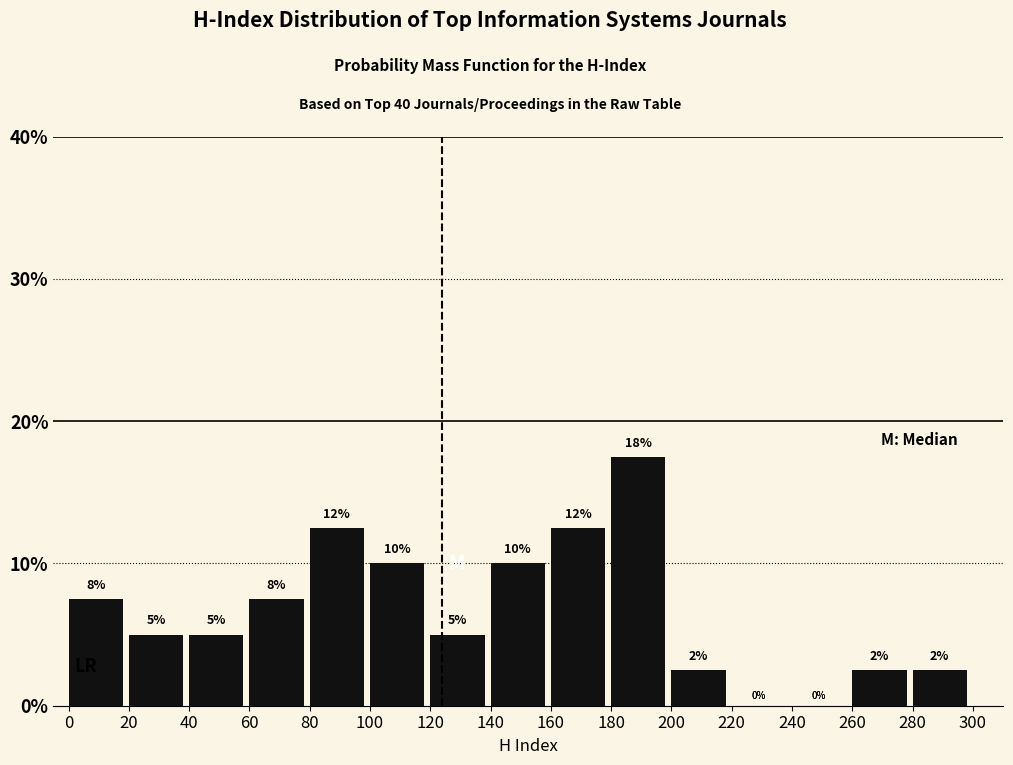

Over which range of the x-axis is the bar tallest?

180 to 200